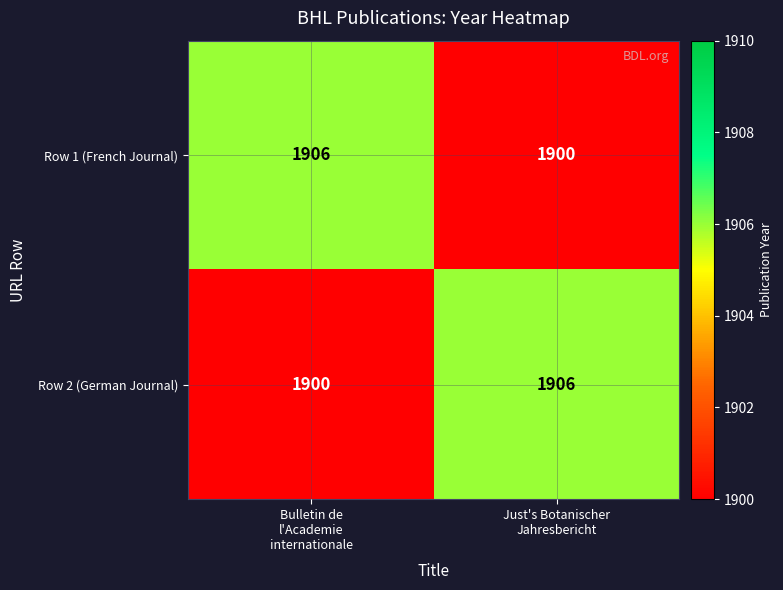

What is the smallest value displayed?

1900